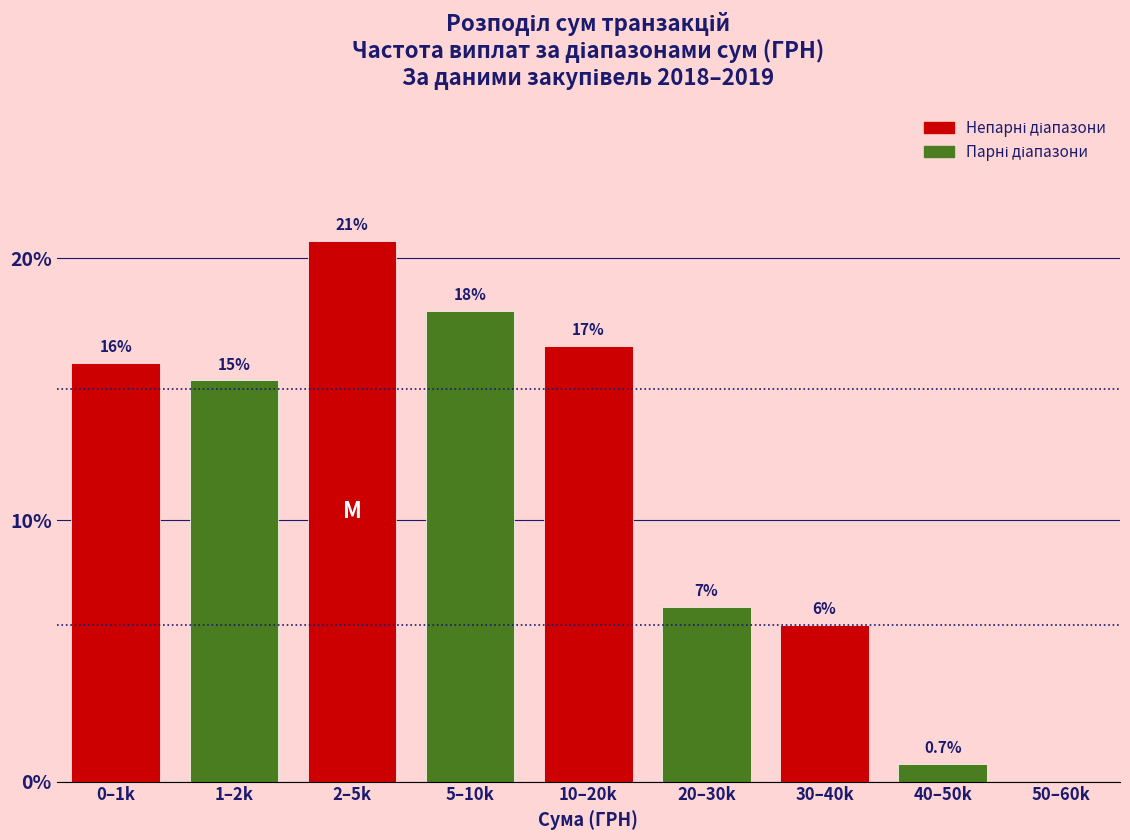

Reading left to right, extract all data points from this chart.

0–1k=16.0	1–2k=15.3	2–5k=20.7	5–10k=18.0	10–20k=16.7	20–30k=6.7	30–40k=6.0	40–50k=0.7	50–60k=0.0